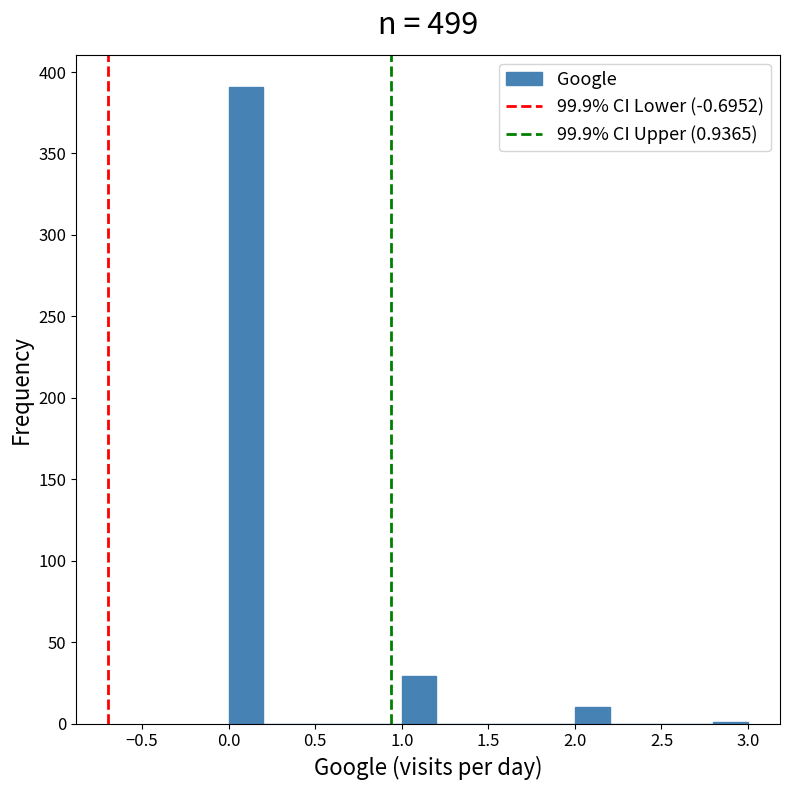

Over which range of the x-axis is the bar tallest?

0.0 to 0.2